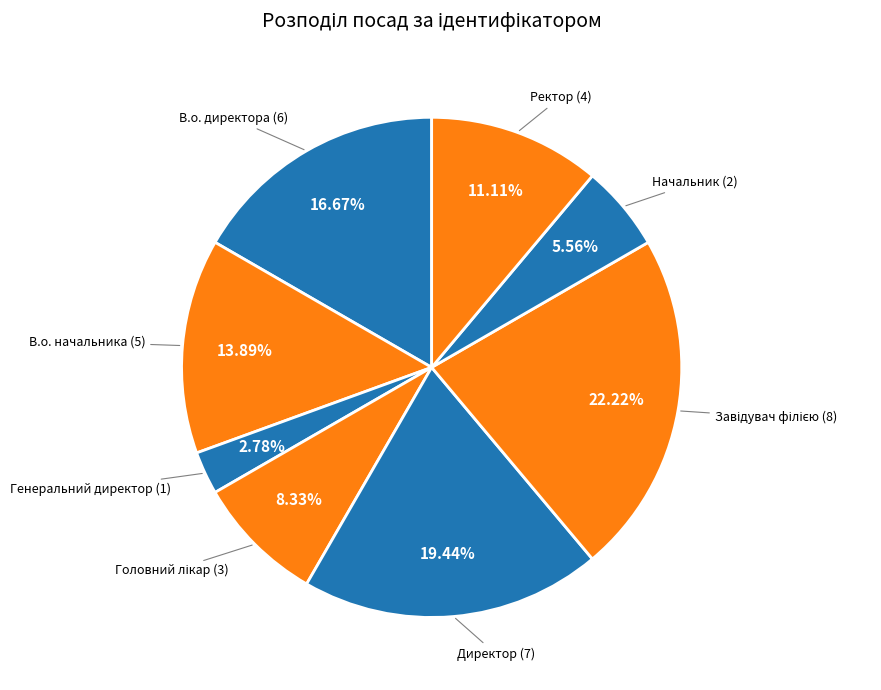

How many slices are in this pie chart?

8